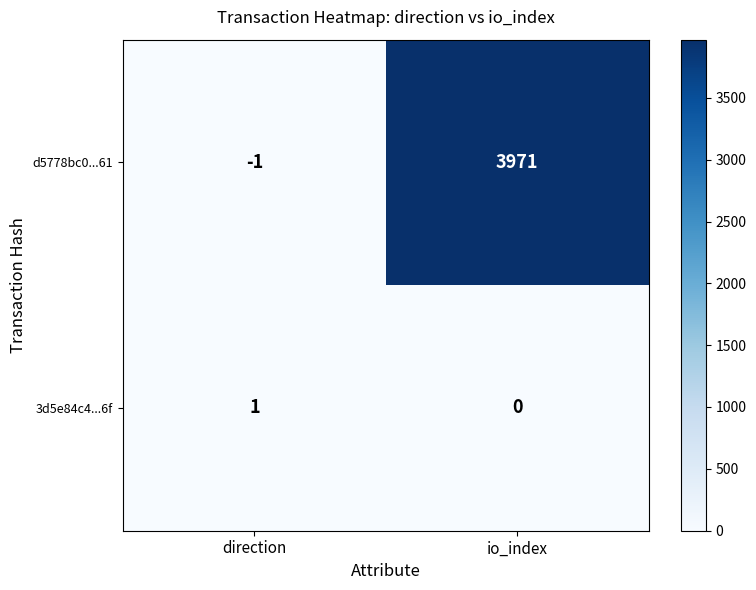

Which series has the largest total across all categories?

d5778bc0...61